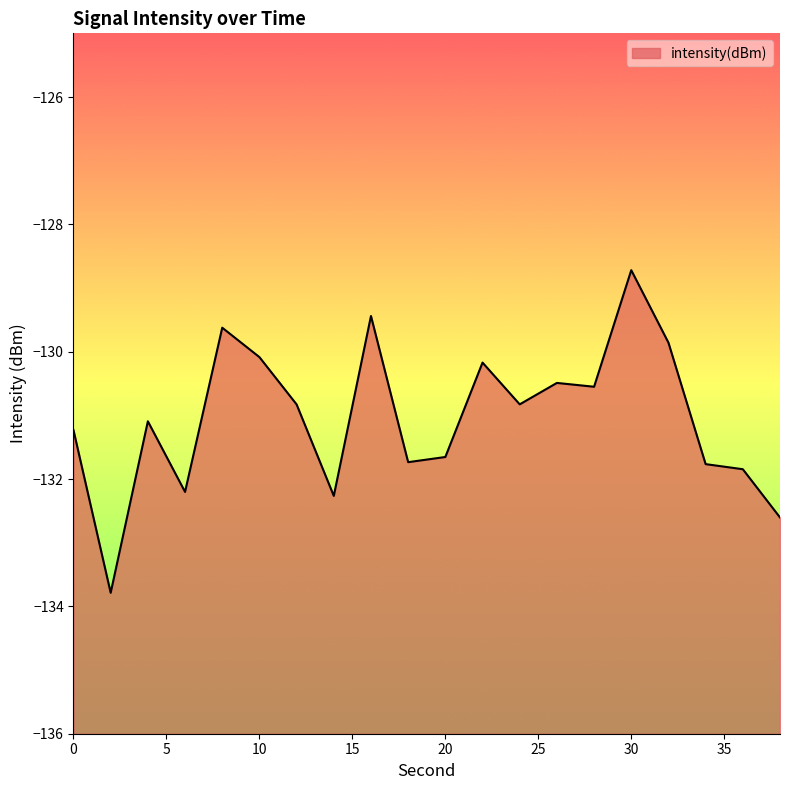

At which label is the value closest to -131?

4